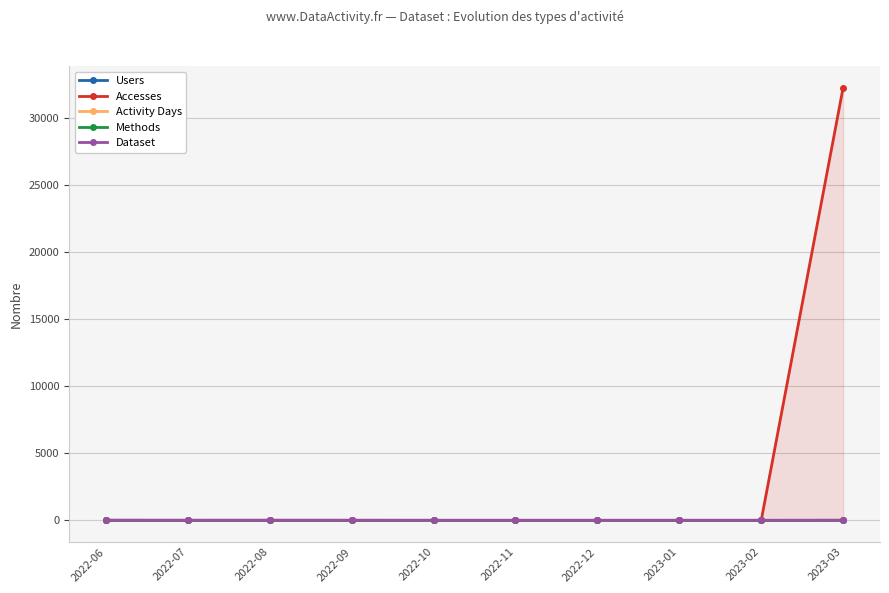

True or false: Dataset and Methods intersect in this chart.

False